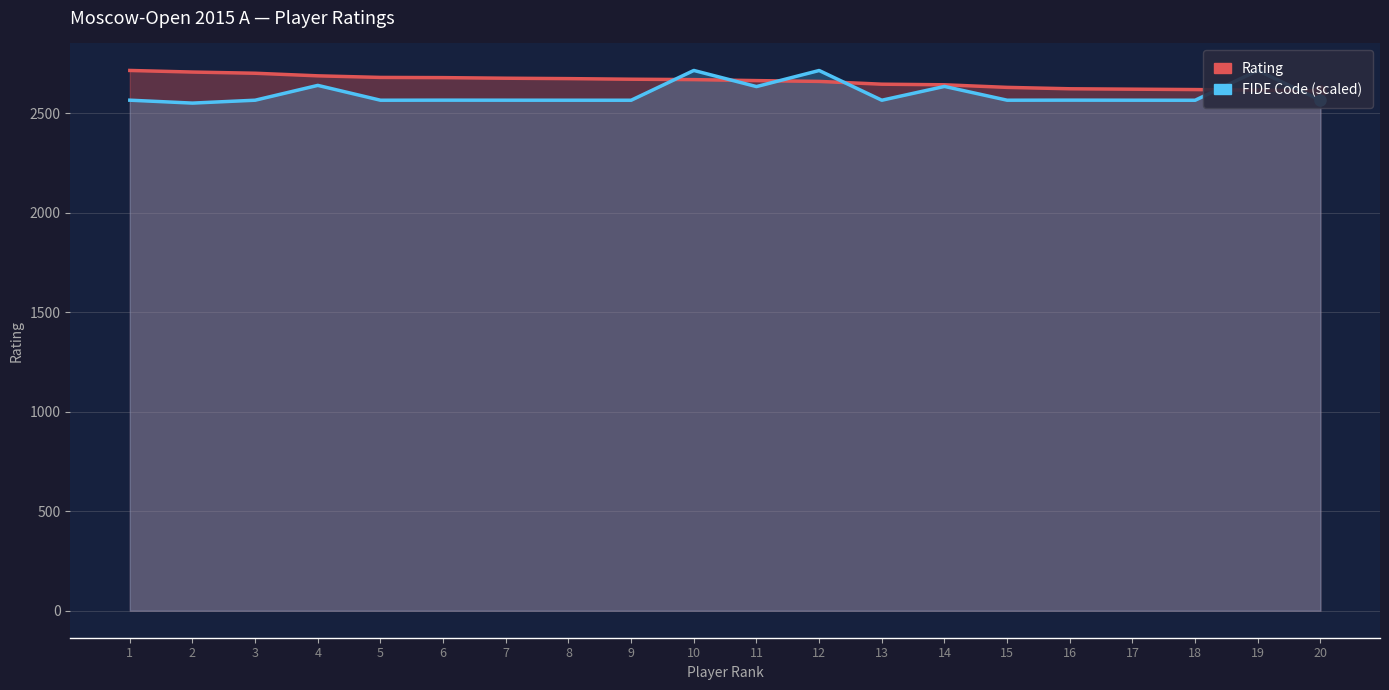

Does the chart display data point markers on the line(s)?

No